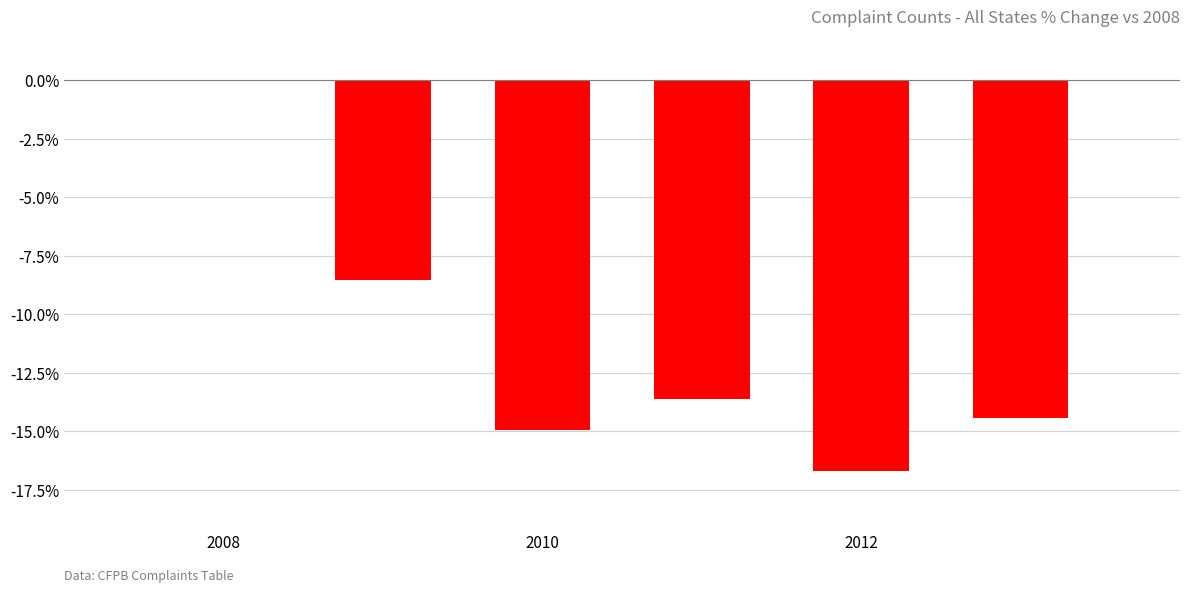

What is the sum of all values?

-68.3